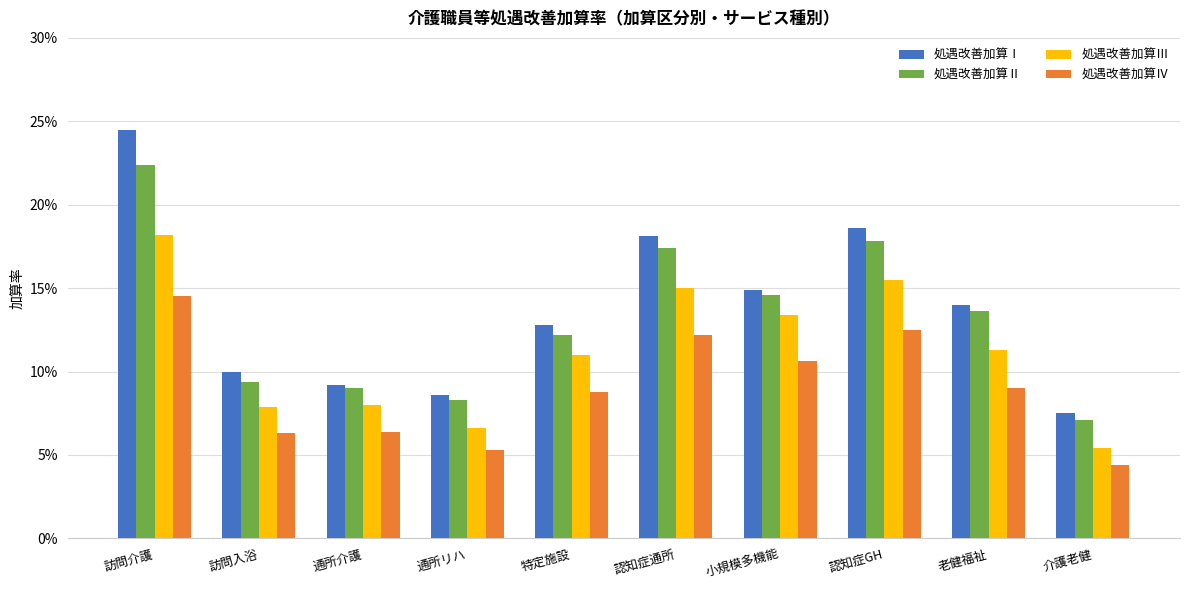

What is the difference between the maximum and minimum values in the 処遇改善加算Ⅲ series?

0.1